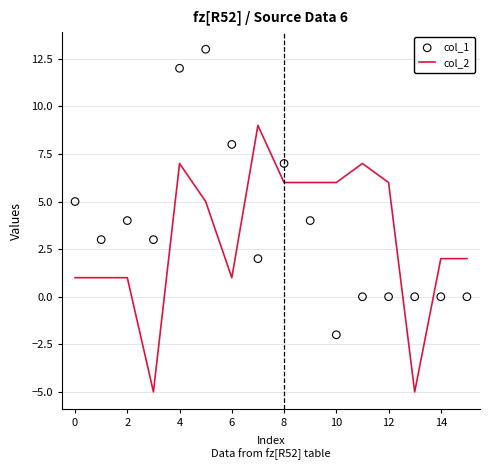

At how many categories does at least one series exceed 2?

13